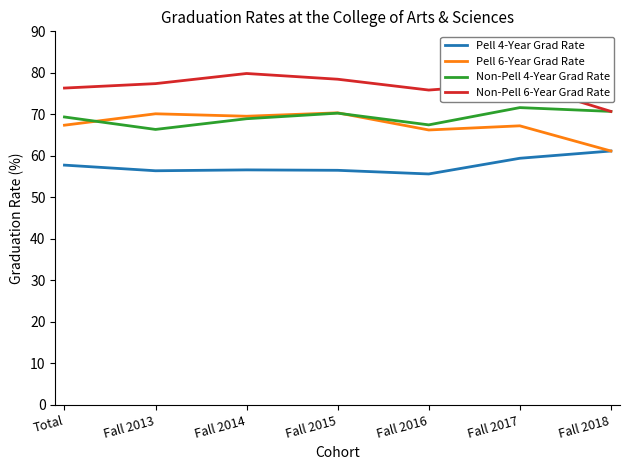

What are all the series names shown in the legend?

Pell 4-Year Grad Rate, Pell 6-Year Grad Rate, Non-Pell 4-Year Grad Rate, Non-Pell 6-Year Grad Rate